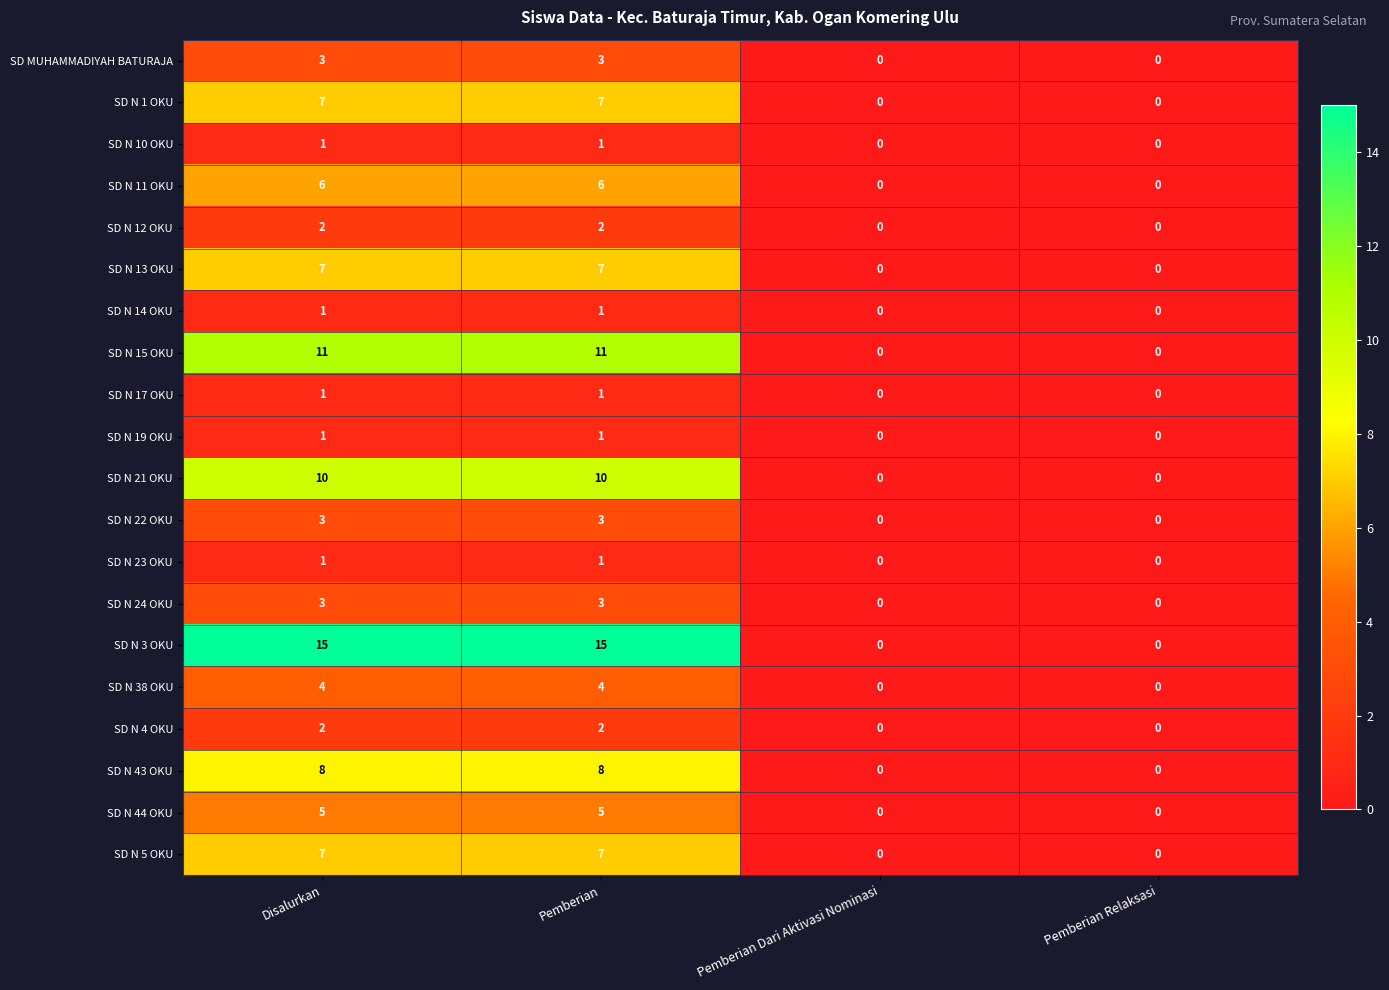

Count the SD N 10 OKU values in the range 0 to 1.

4